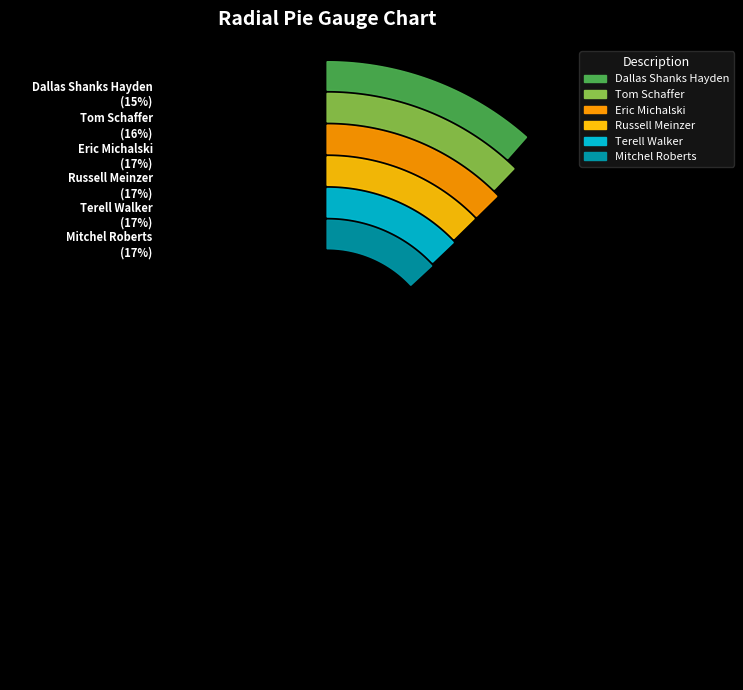

Which has a higher value, Terell Walker or Eric Michalski?

Terell Walker